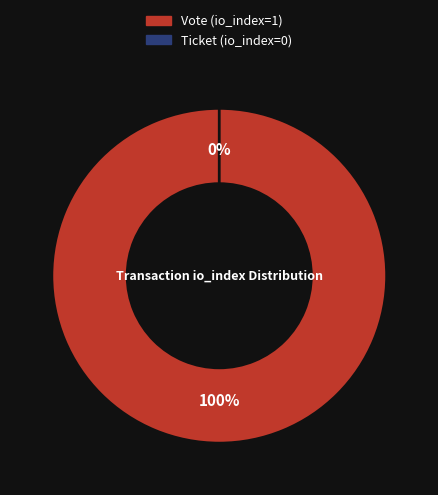

Is it true that Vote (io_index=1) is 99% of the pie?

False